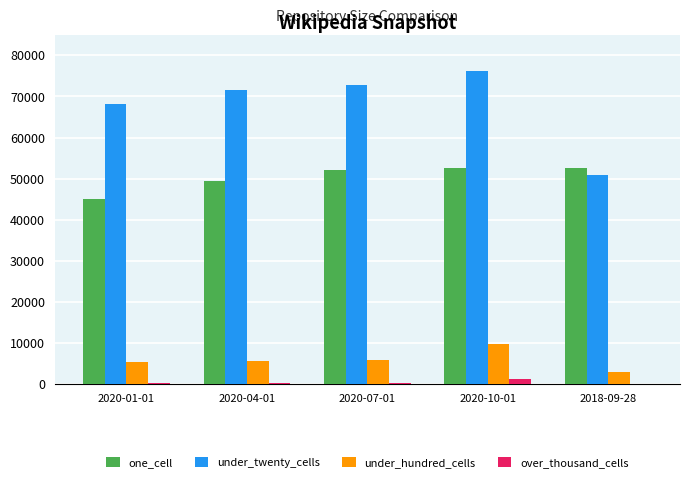

At which label is under_twenty_cells closest to 63526?

2020-01-01